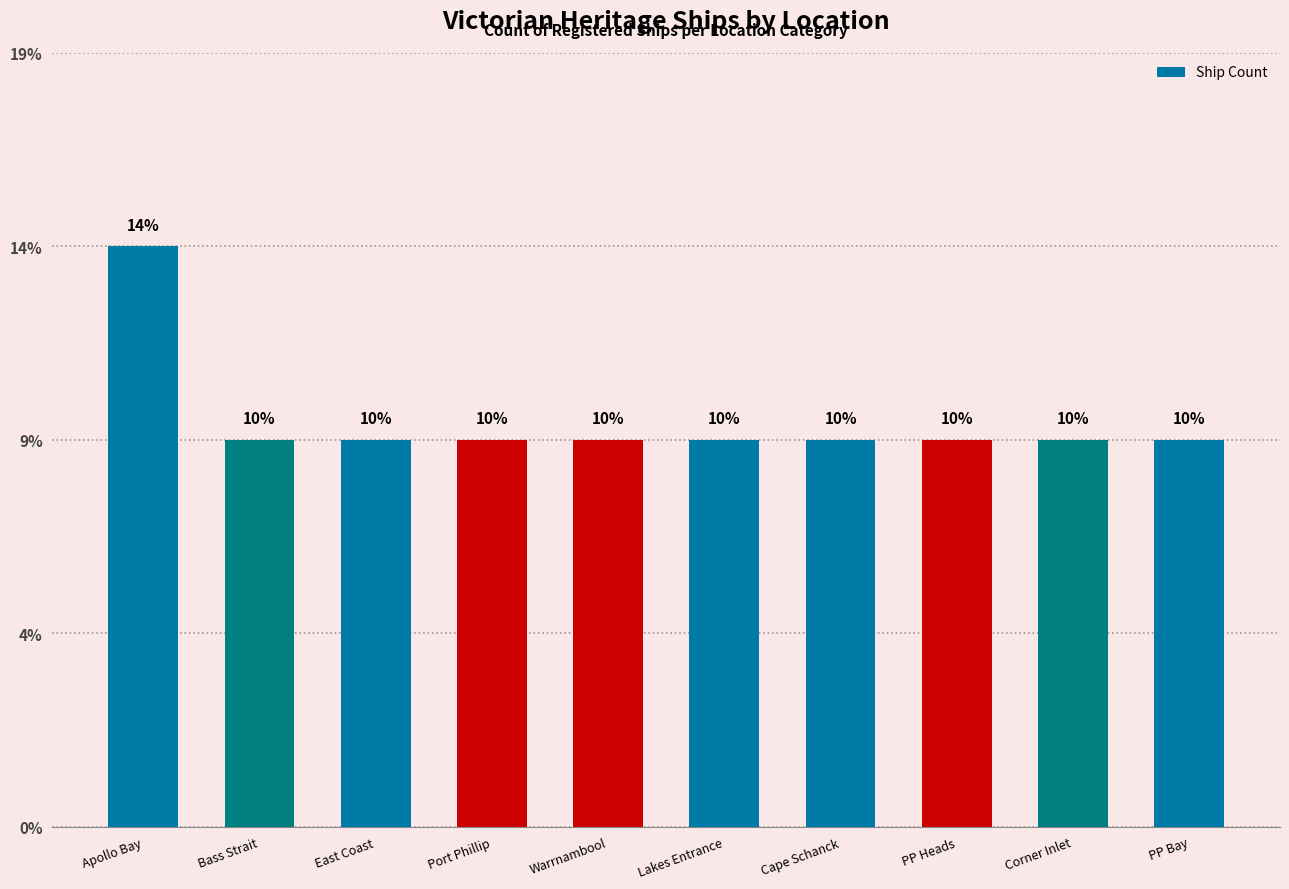

What position from the left is PP Bay?

10